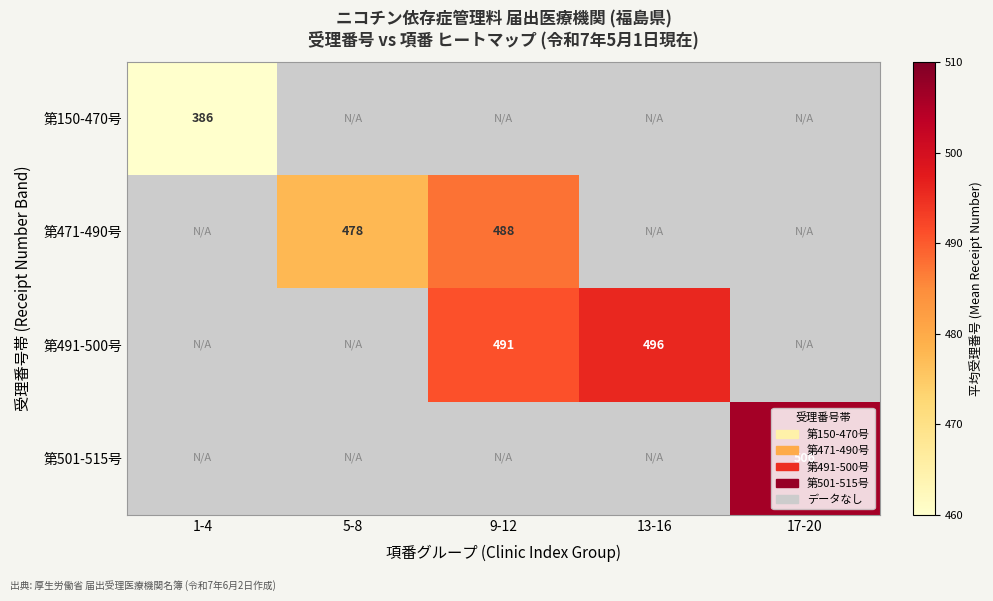

Is the value of 第491-500号 at 5-8 greater than the value of 第501-515号 at 9-12?

No